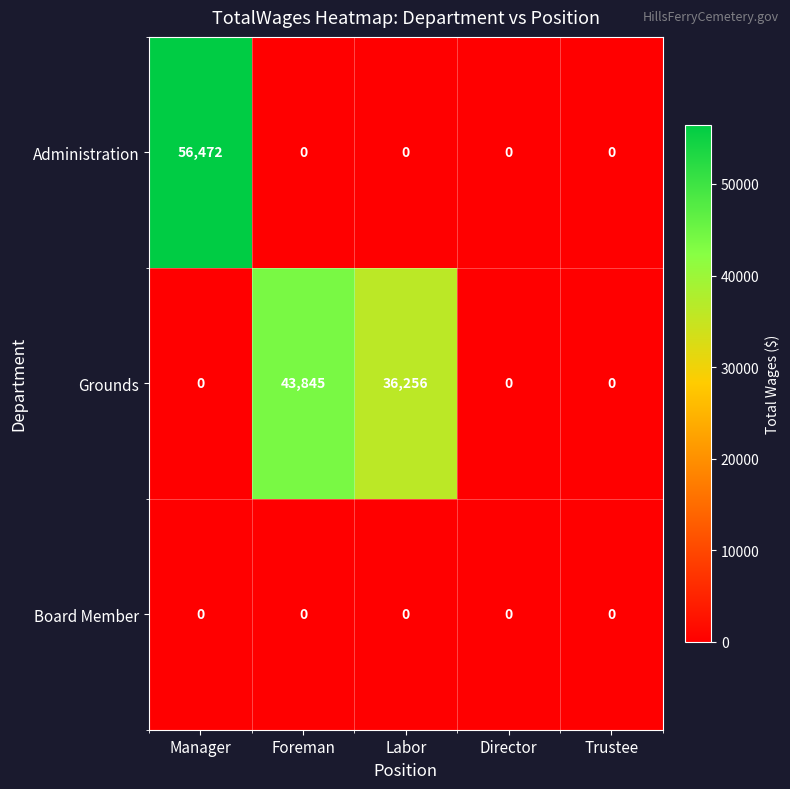

Rank the series by their average value, from highest to lowest.

Grounds, Administration, Board Member